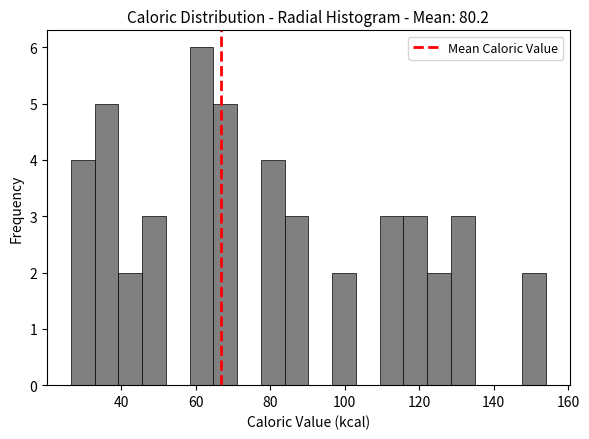

Around what value on the x-axis is the tallest bar? Give the approximate position of its centre, as read against the axis.

62